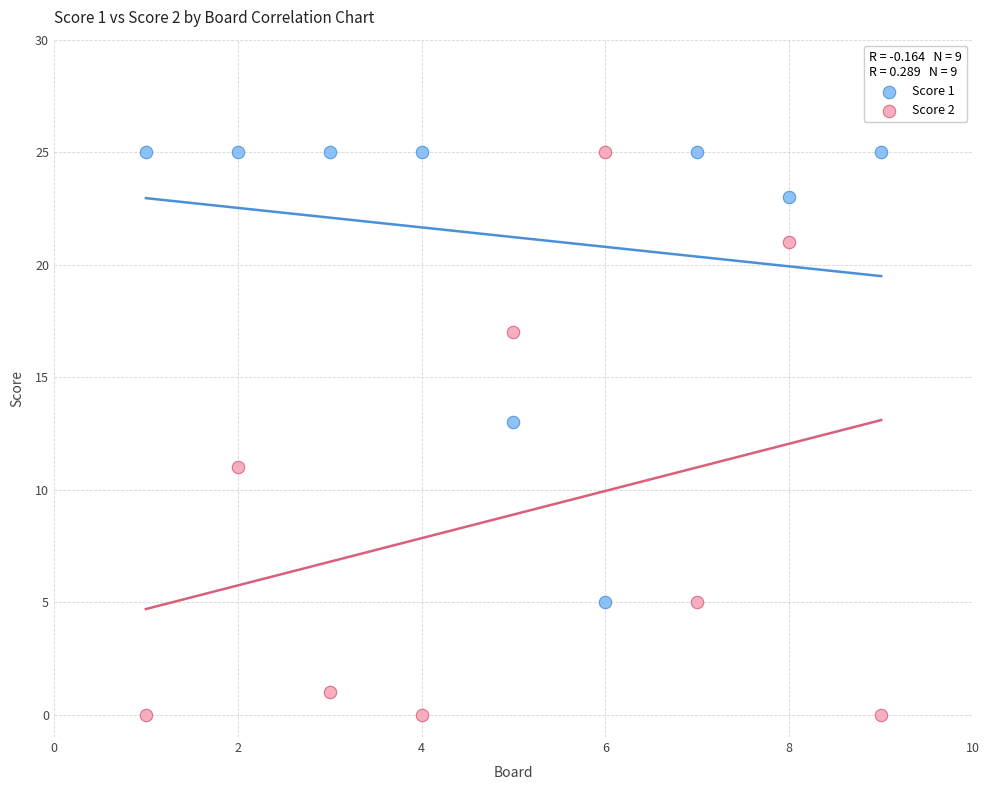

Which series reaches the minimum Y coordinate?

Score 2